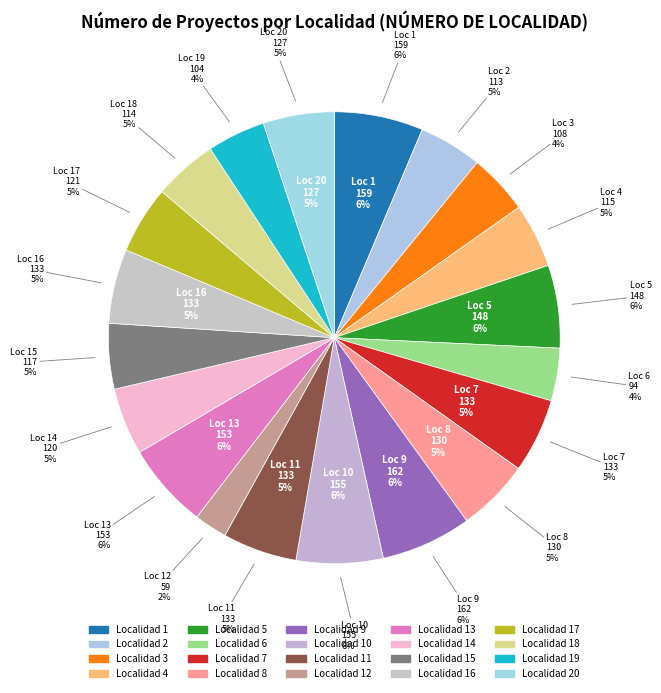

What is the ratio of the value at 7 to the value at 12?

2.3